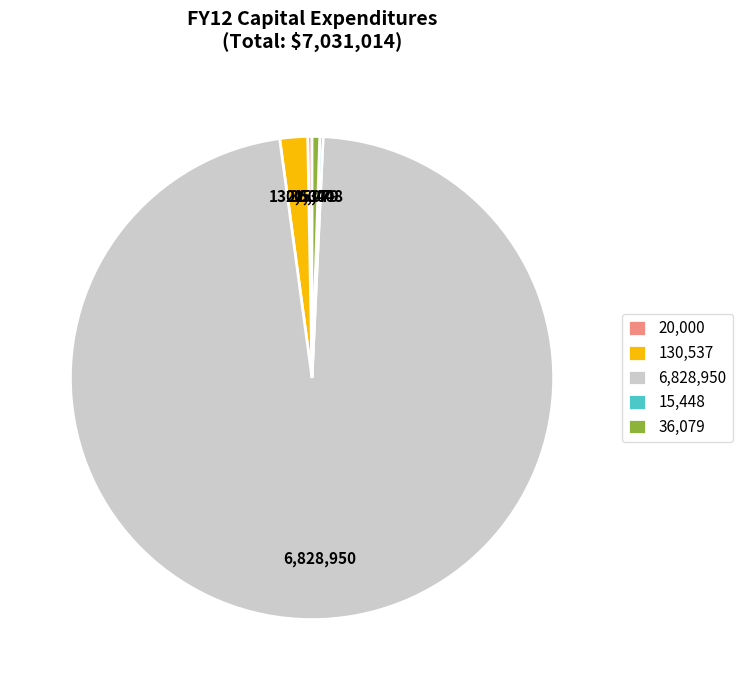

What is the largest slice in the pie chart?

6,828,950